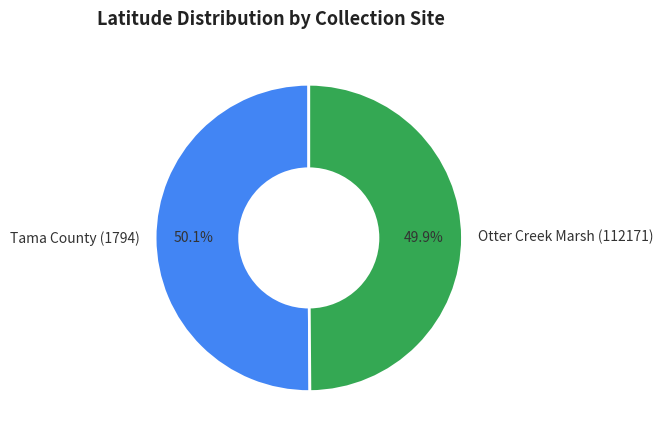

Count the number of slices in the pie.

2